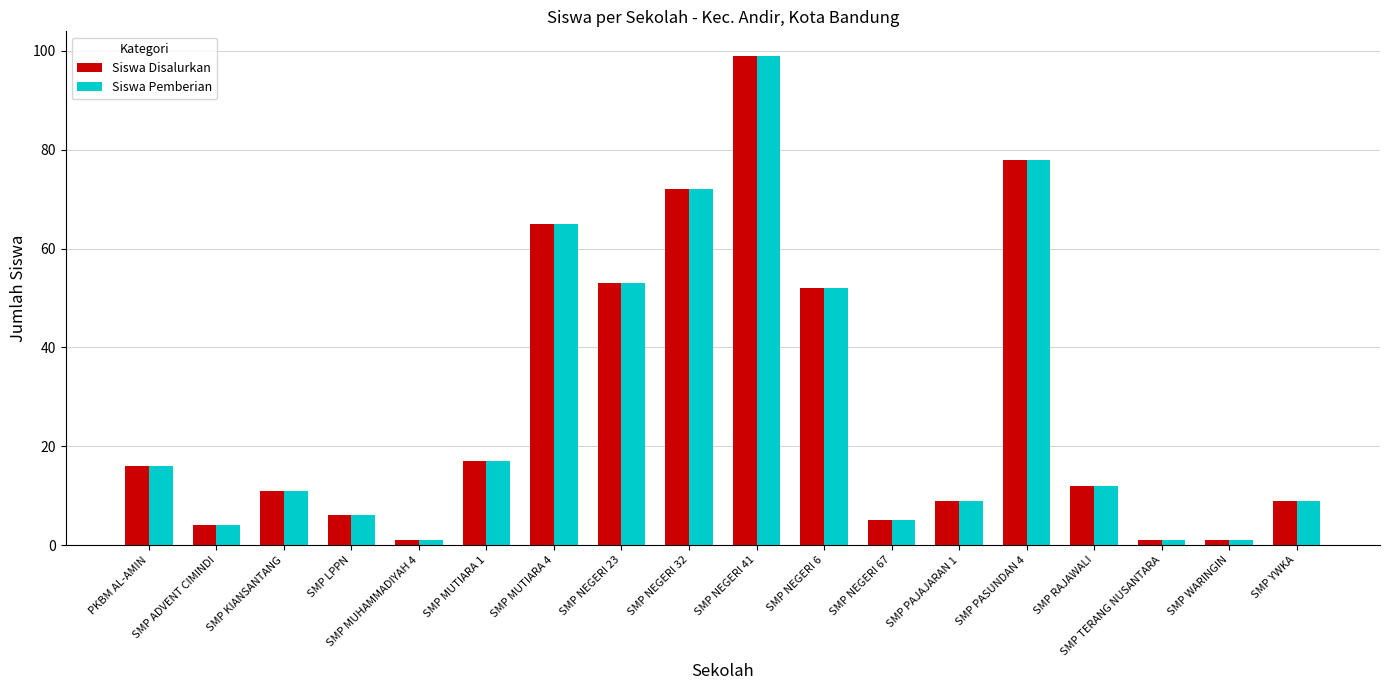

How many bars are there in each group?

2